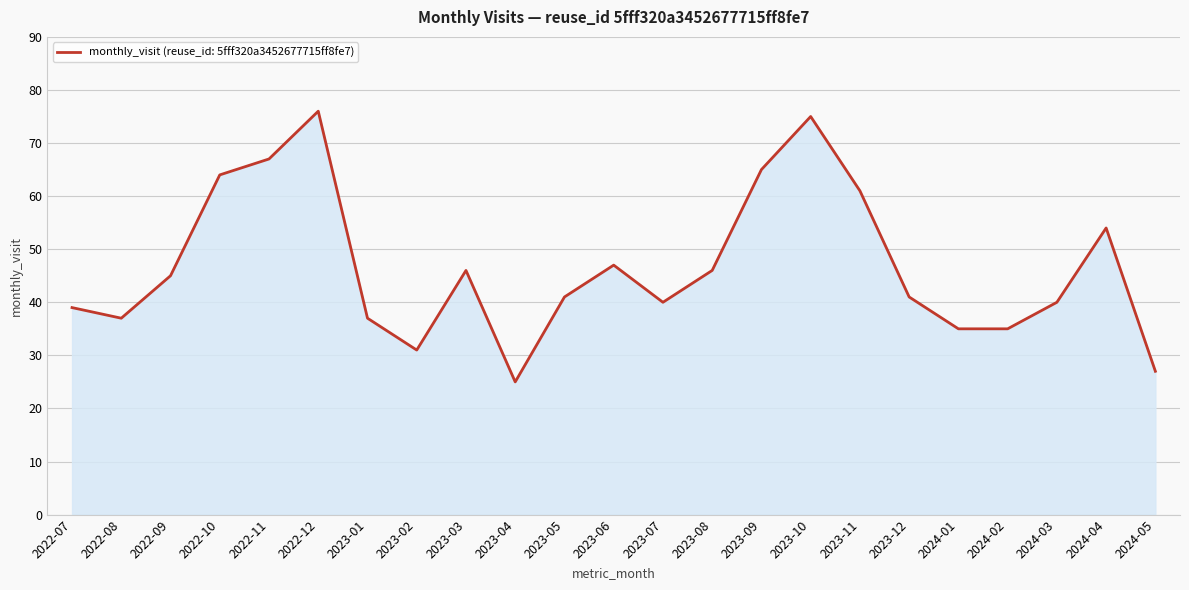

What is the maximum value shown in the chart?

76